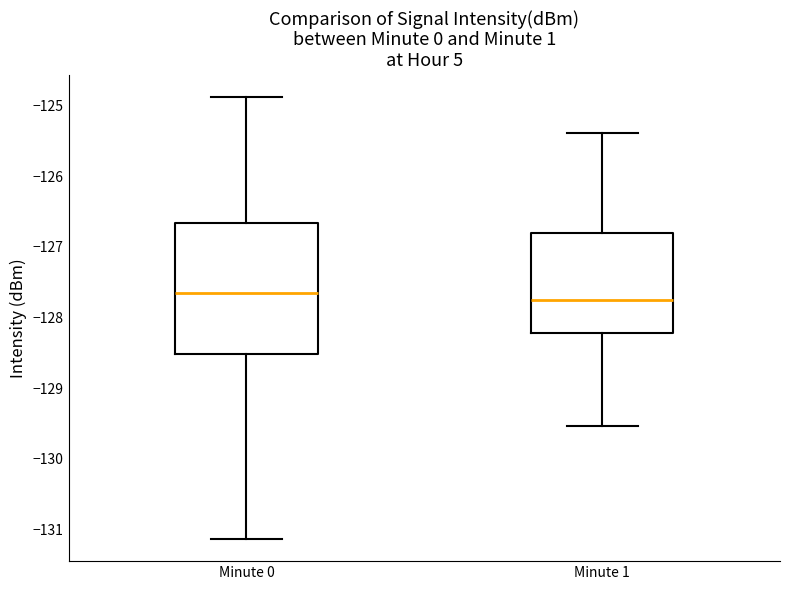

Where does the lower whisker of the box for Minute 0 end on the y-axis? The values are not printed on the chart, so give them approximately, as read against the axis.

-131.1